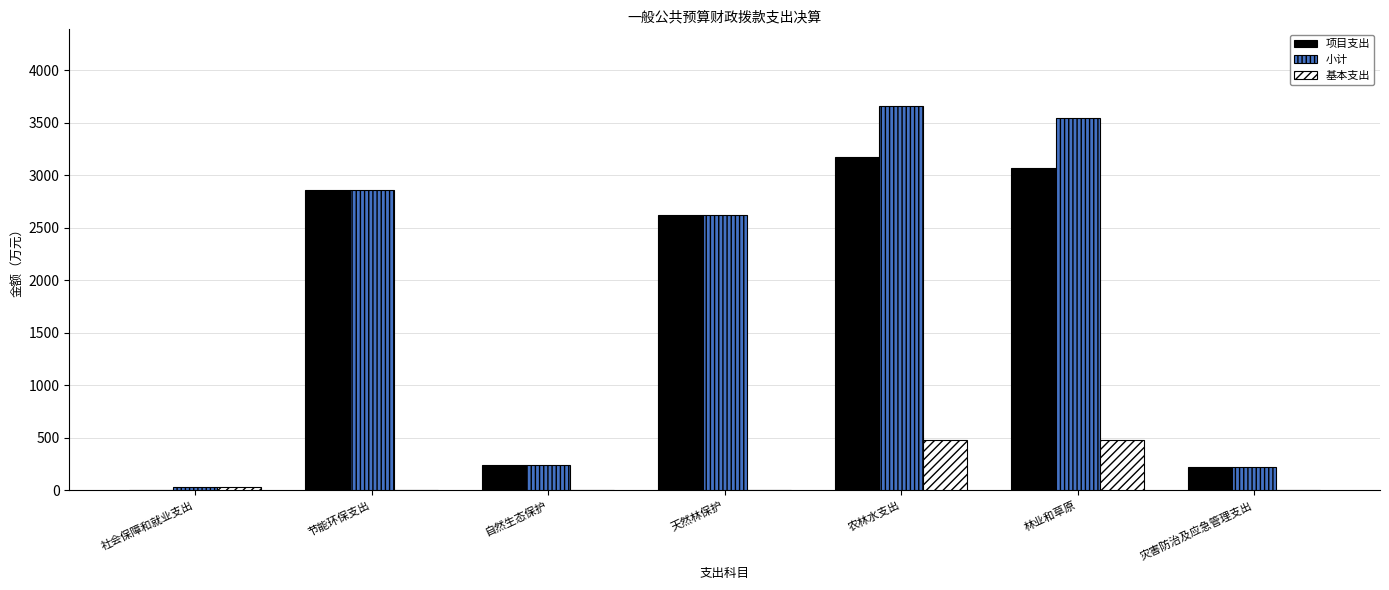

What is the total value across all series at 天然林保护?

5244.8